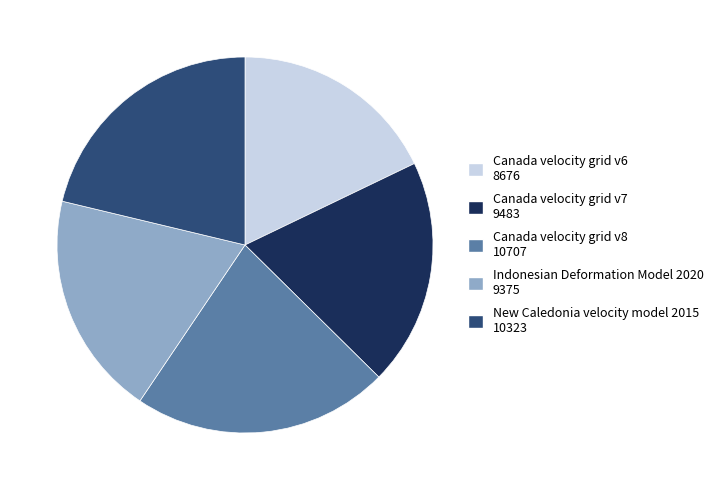

Which has a higher value, Canada velocity grid v7 or Canada velocity grid v8?

Canada velocity grid v8